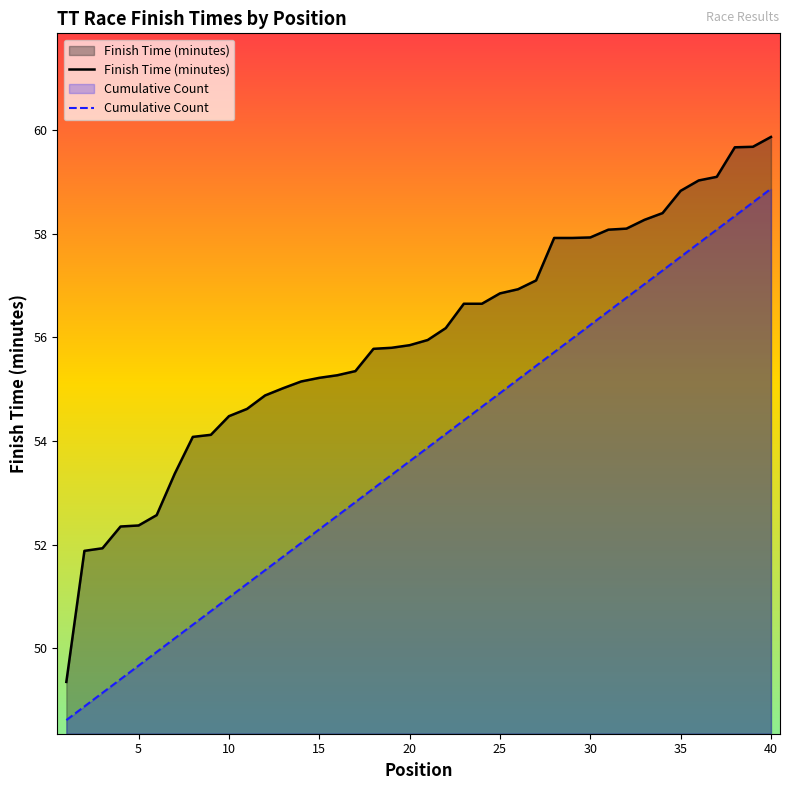

True or false: Cumulative Count and Finish Time (minutes) cross at least once.

False